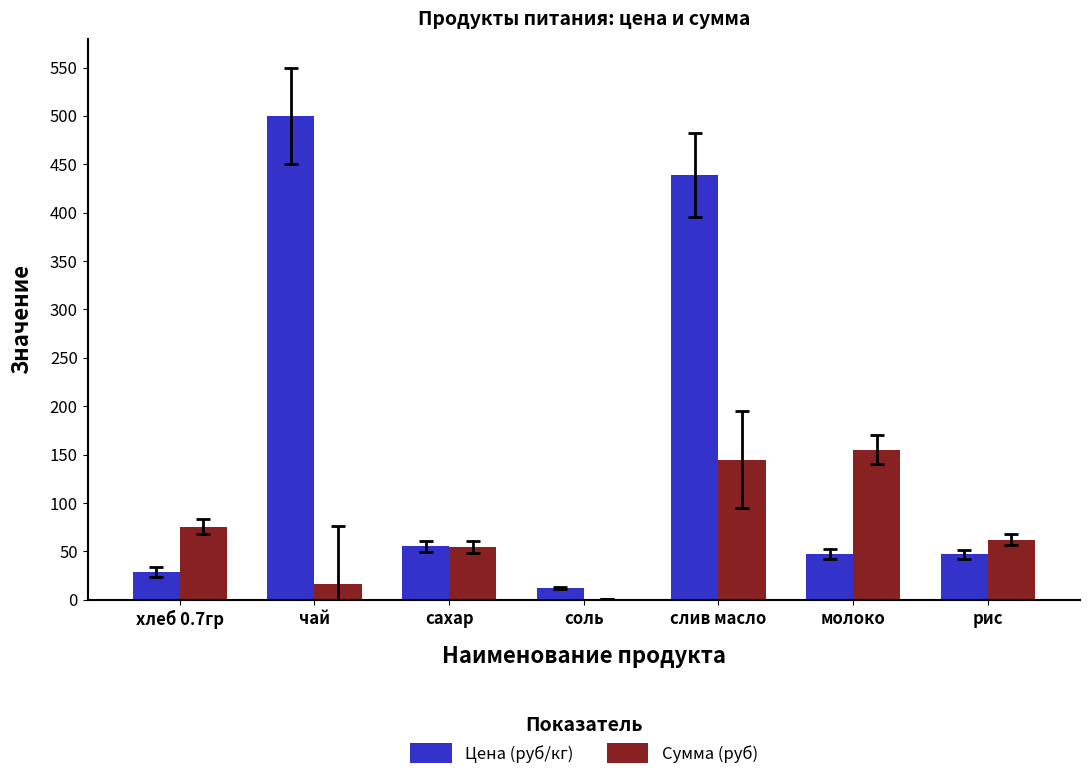

What is the approximate value of Цена (руб/кг) at сахар?

55.0